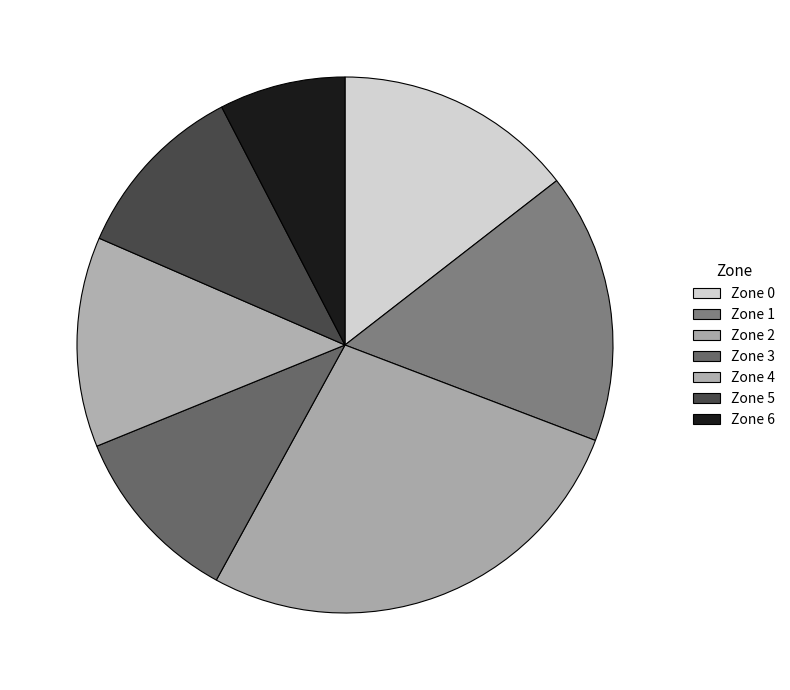

What is the largest slice in the pie chart?

Zone 2